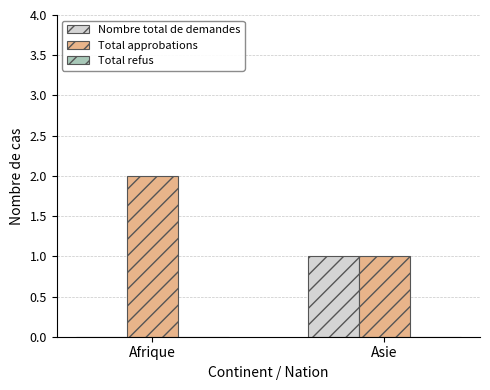

How many groups of bars are there?

2